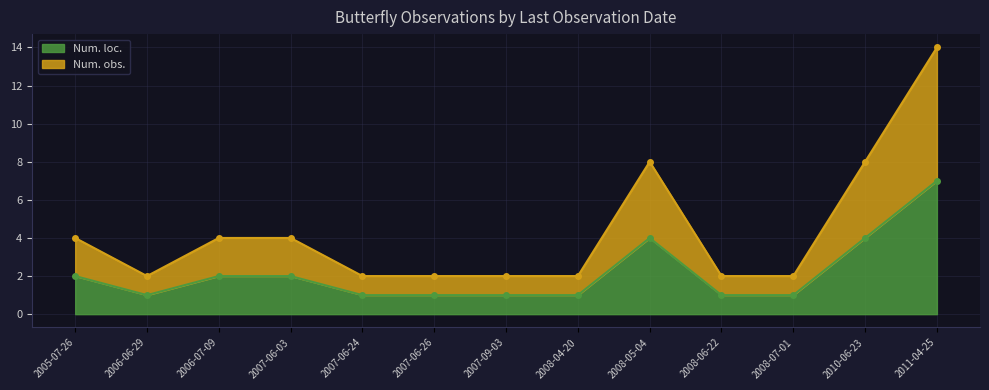

Which category has the highest value in the Num. obs. series?

2011-04-25